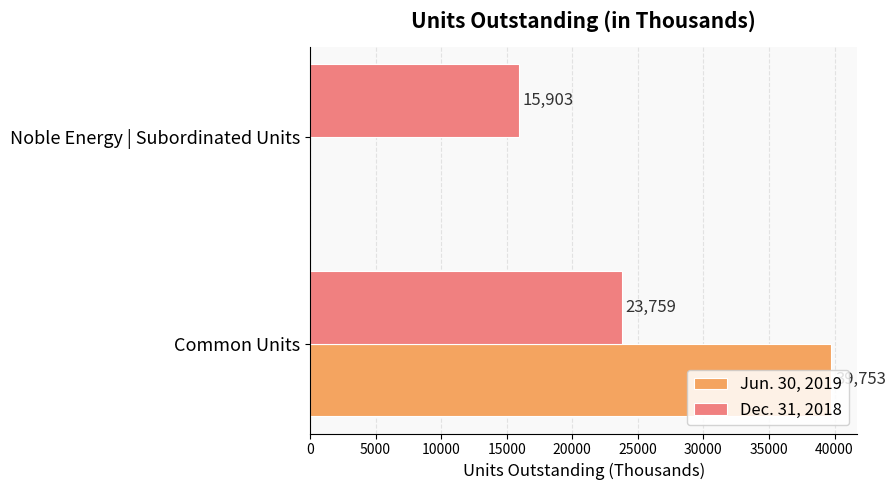

What is the maximum value shown in the chart?

39753